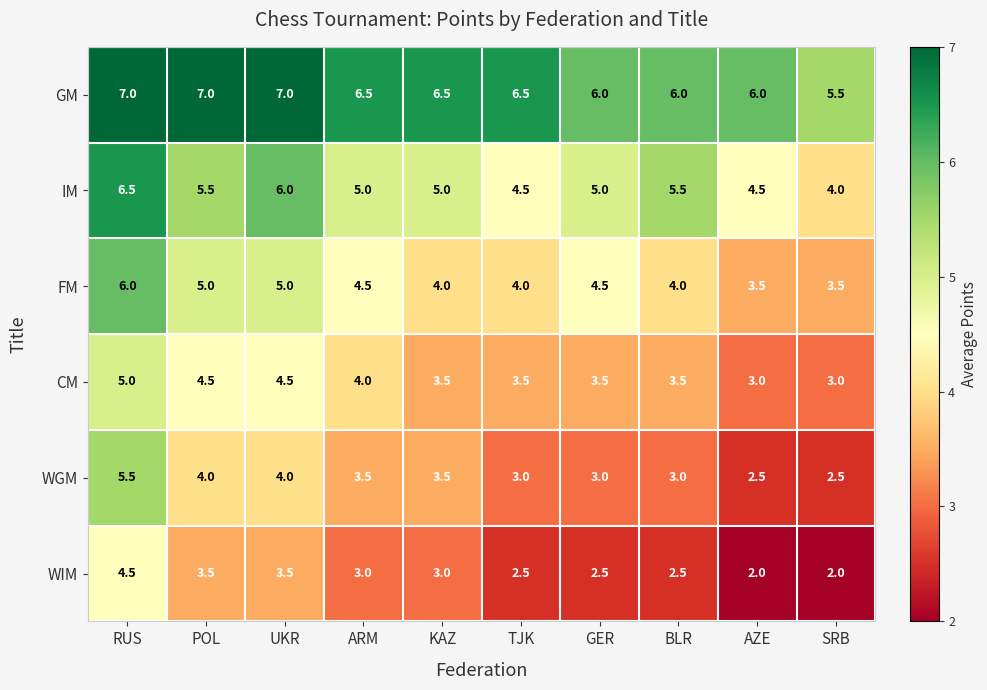

The CM series shows 3.5 at TJK. True or false?

True